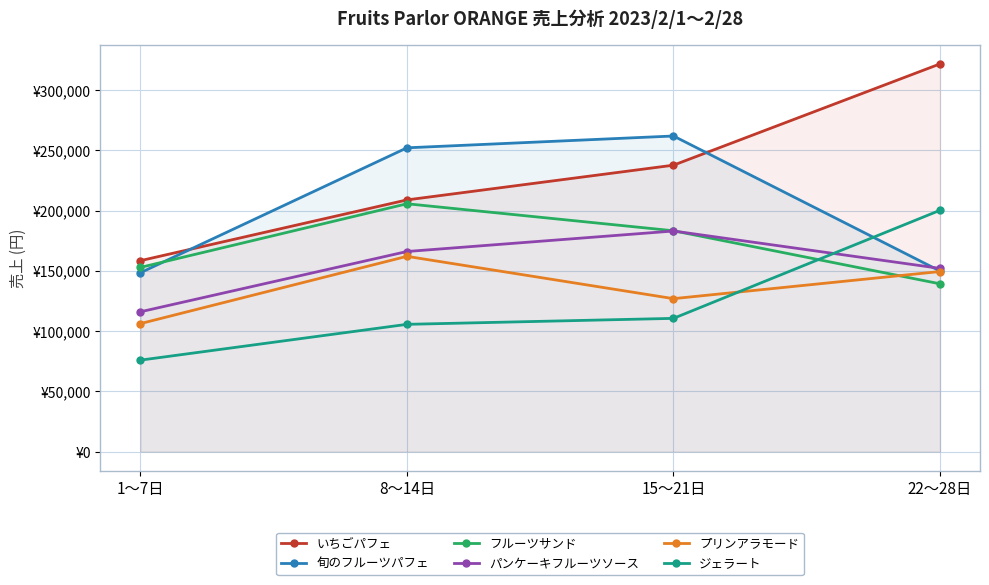

What is the spread (max minus min) of values at 15～21日?

151250